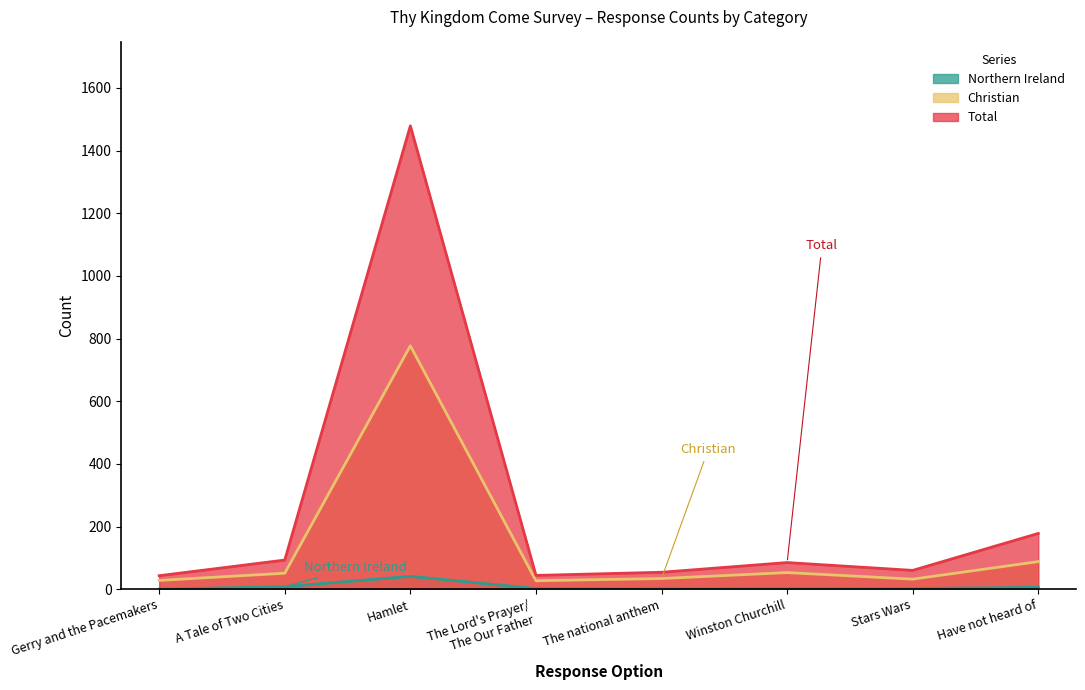

The value of Total at A Tale of Two Cities is 93. True or false?

True